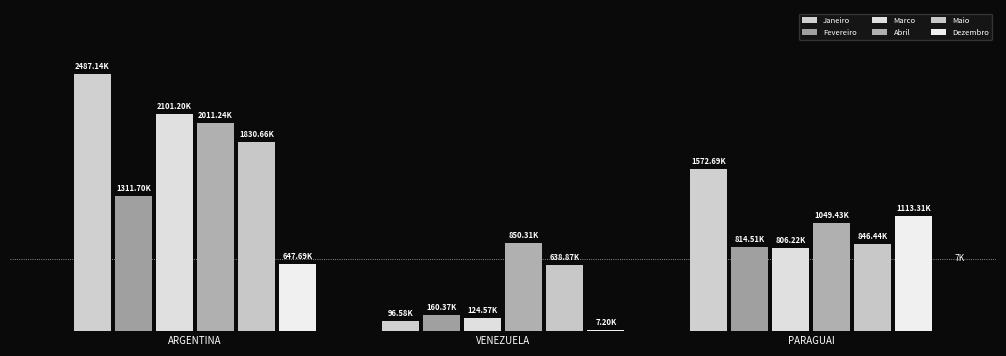

Which series has the largest total across all categories?

Janeiro